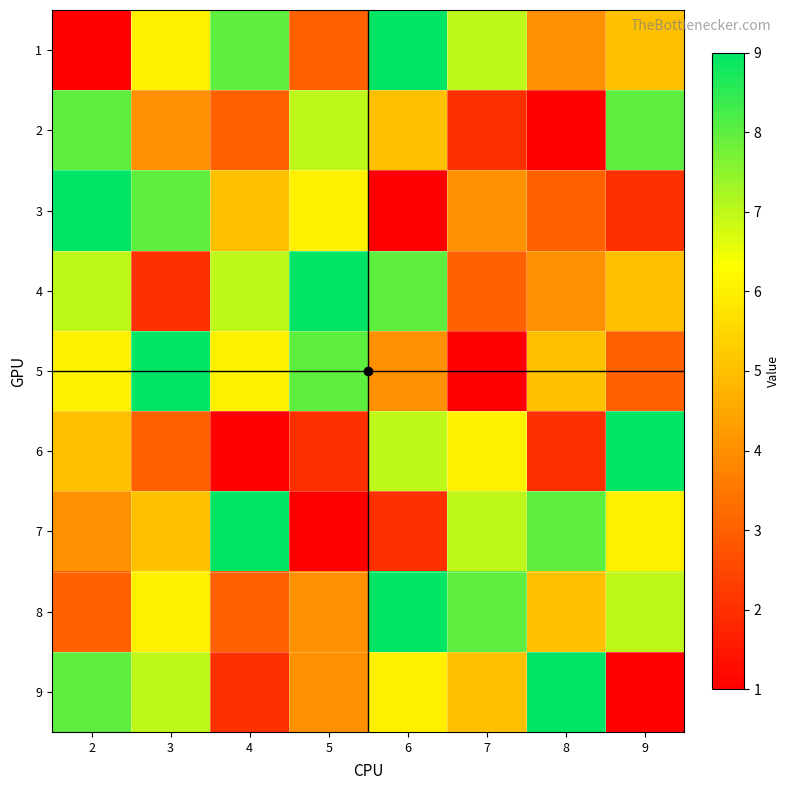

Count the number of data series in this chart.

9